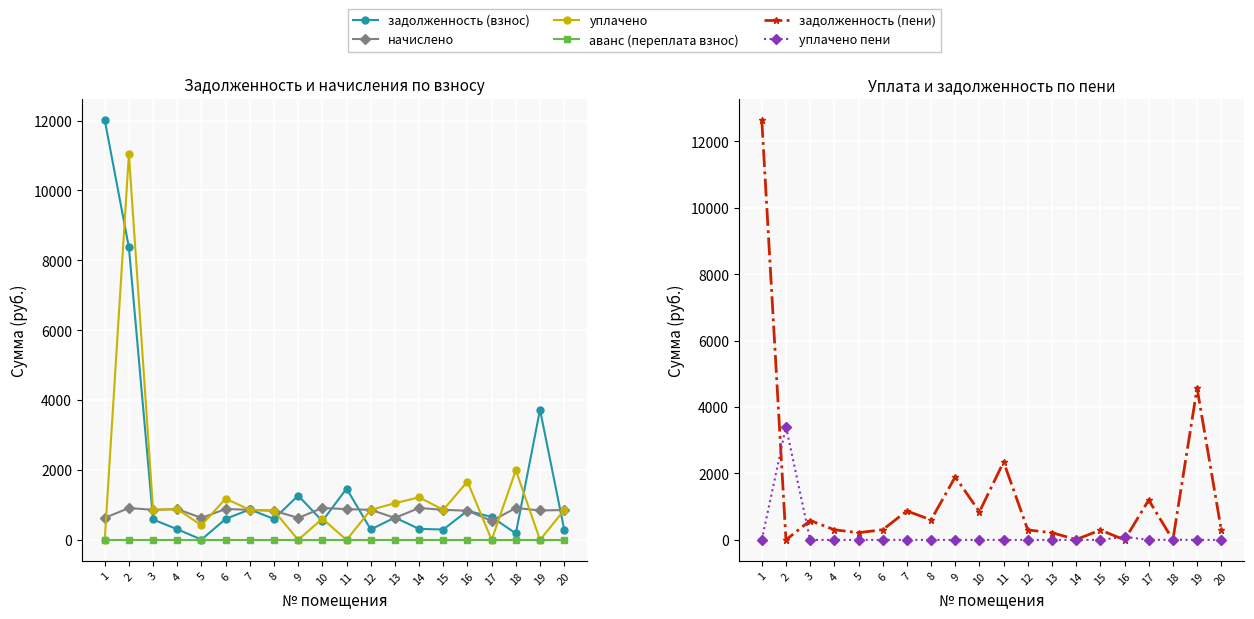

True or false: аванс (переплата взнос) and уплачено intersect in this chart.

False